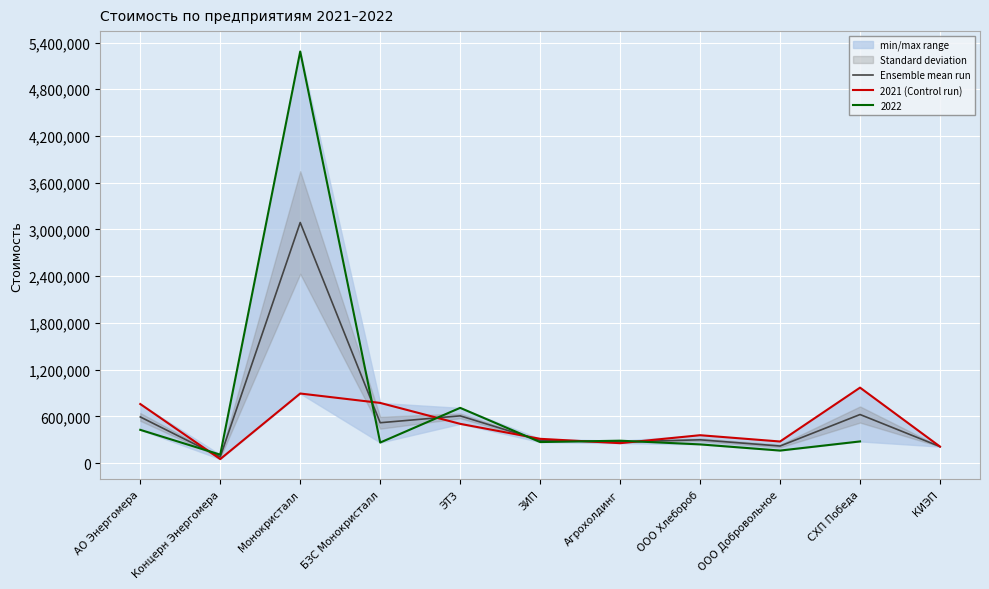

What is the total value across all series at СХП Победа?

1591350.0